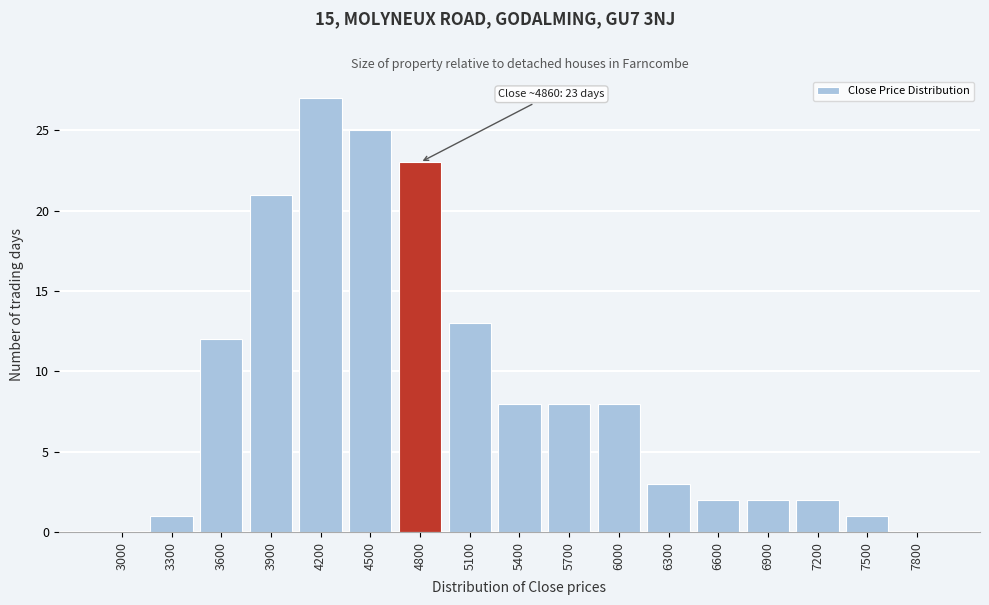

Reading left to right, transcribe all the data shown in this chart.

3000=0	3300=1	3600=12	3900=21	4200=27	4500=25	4800=23	5100=13	5400=8	5700=8	6000=8	6300=3	6600=2	6900=2	7200=2	7500=1	7800=0